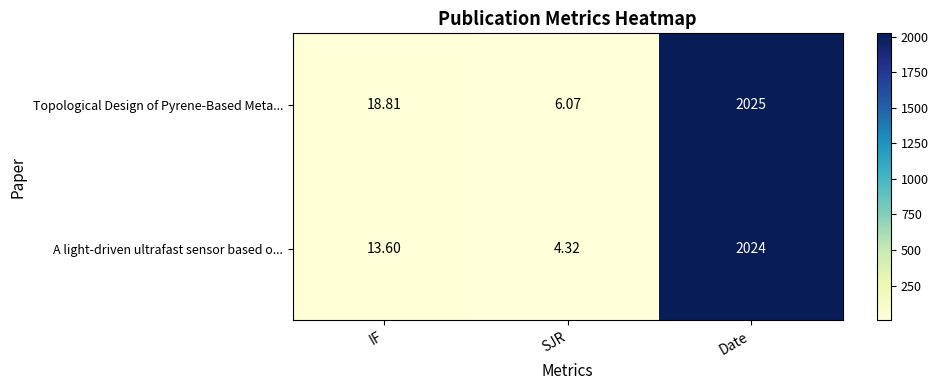

List the series in order of their overall mean, highest first.

Topological Design of Pyrene-Based Meta..., A light-driven ultrafast sensor based o...